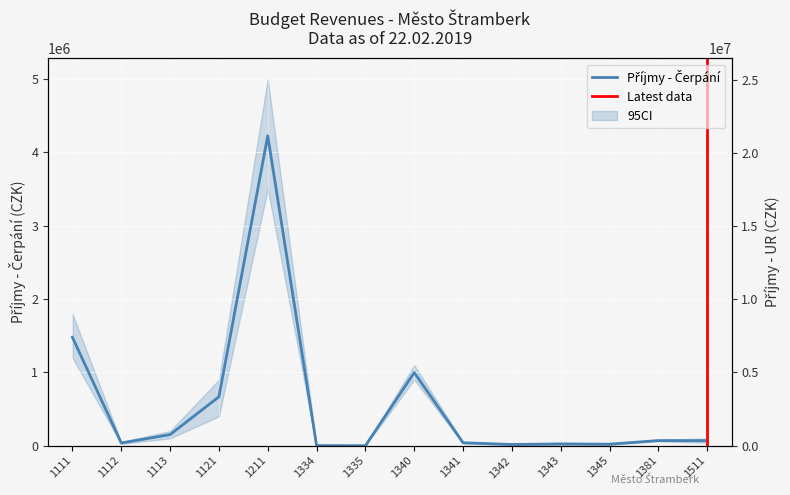

In Příjmy - Čerpání, how many points are lower than both neighbors (excluding endpoints)?

4